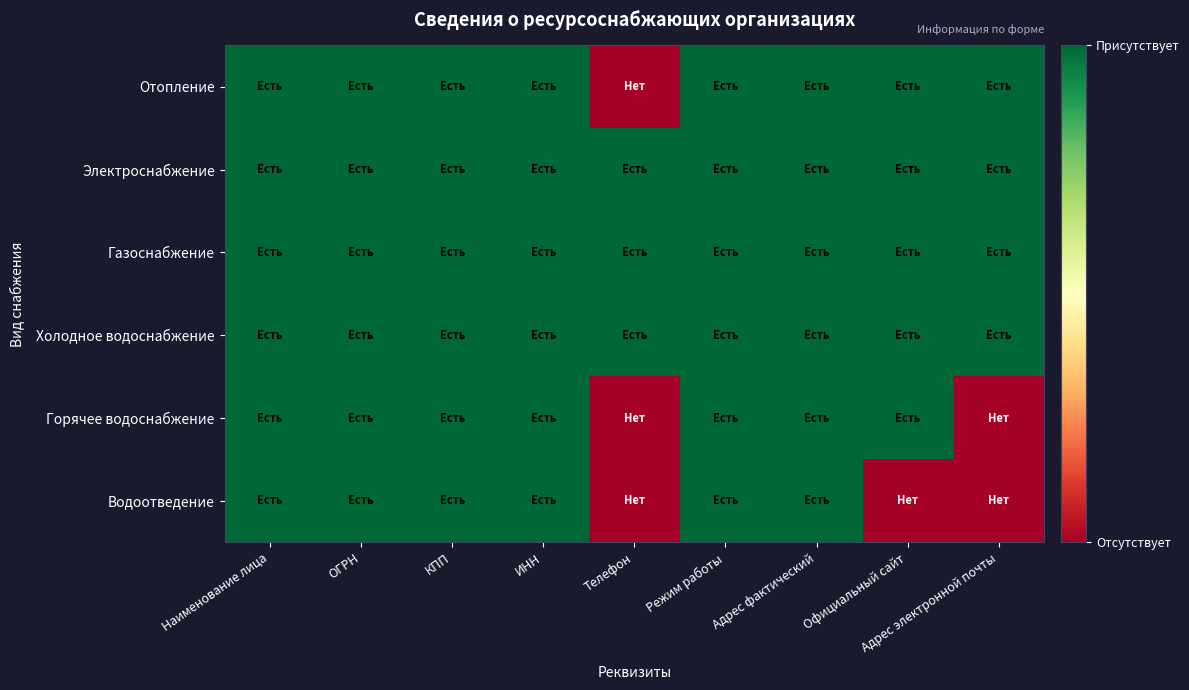

Which label corresponds to the largest value in the chart?

Наименование лица